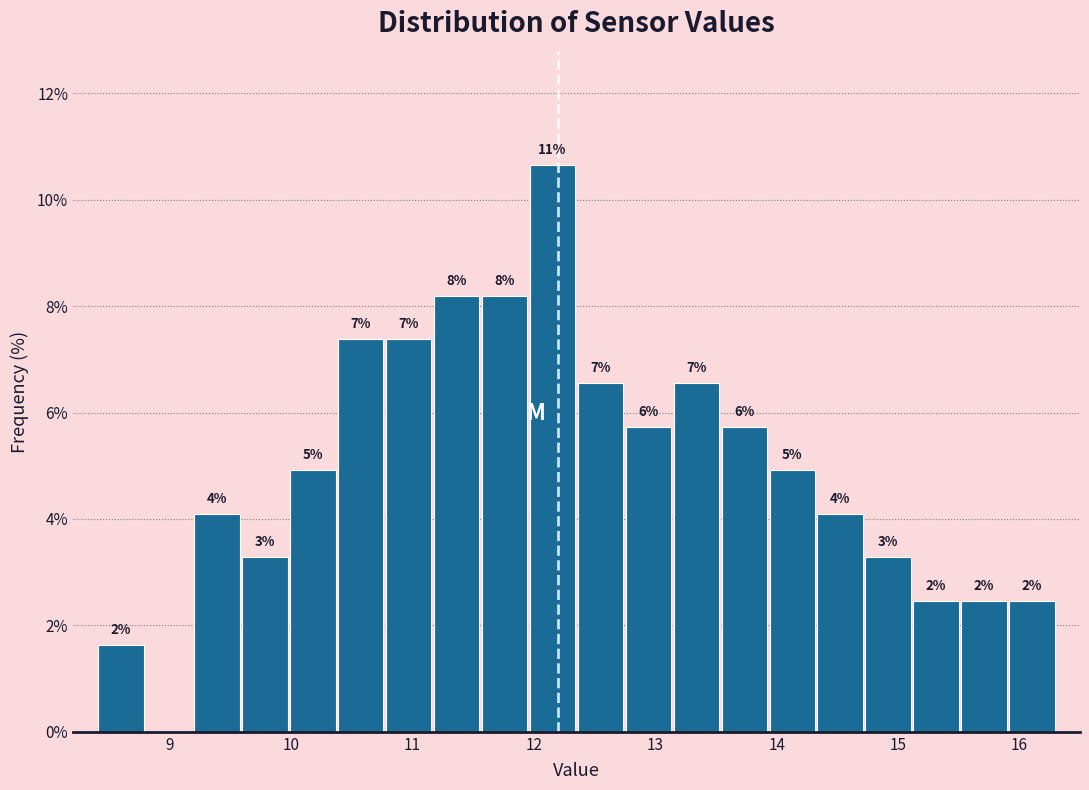

Around what value on the x-axis is the tallest bar? Give the approximate position of its centre, as read against the axis.

12.2